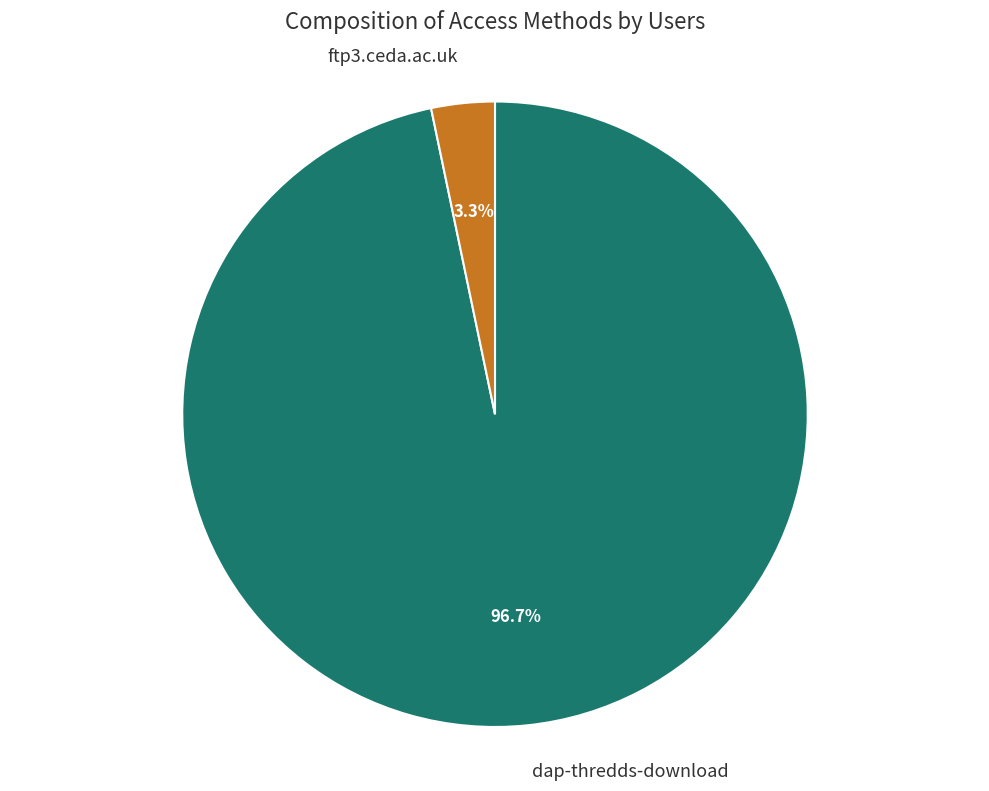

What is the smallest slice in the pie chart?

ftp3.ceda.ac.uk